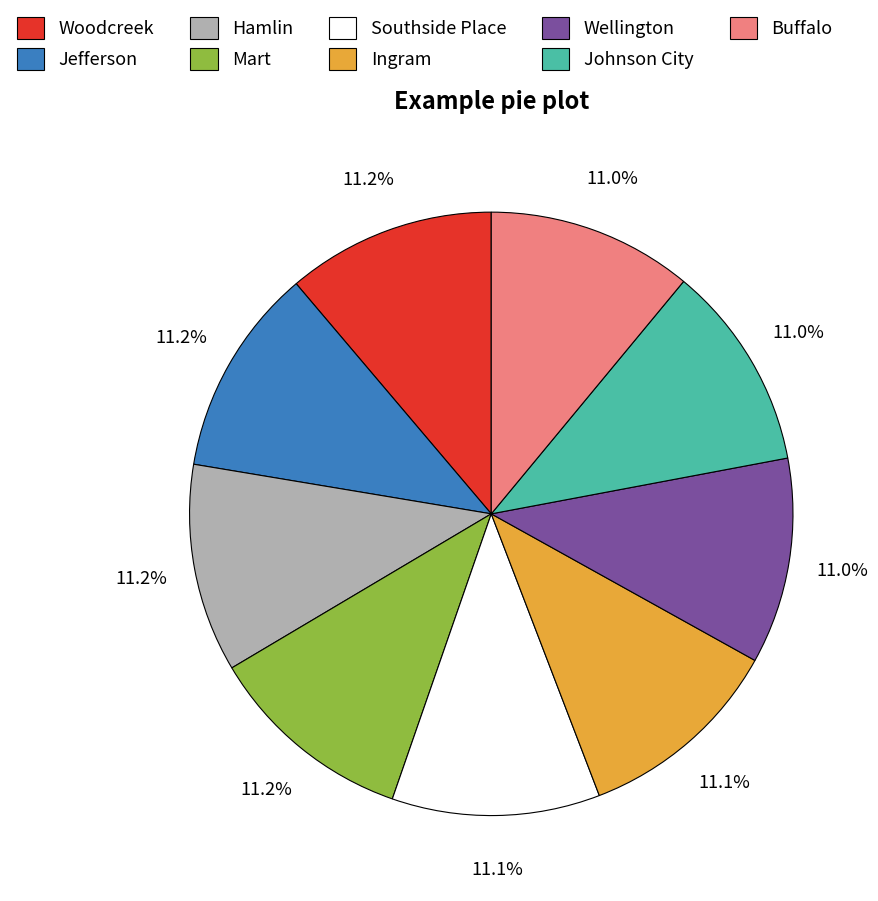

Combined, what portion of the pie is Woodcreek and Wellington?

22.2%